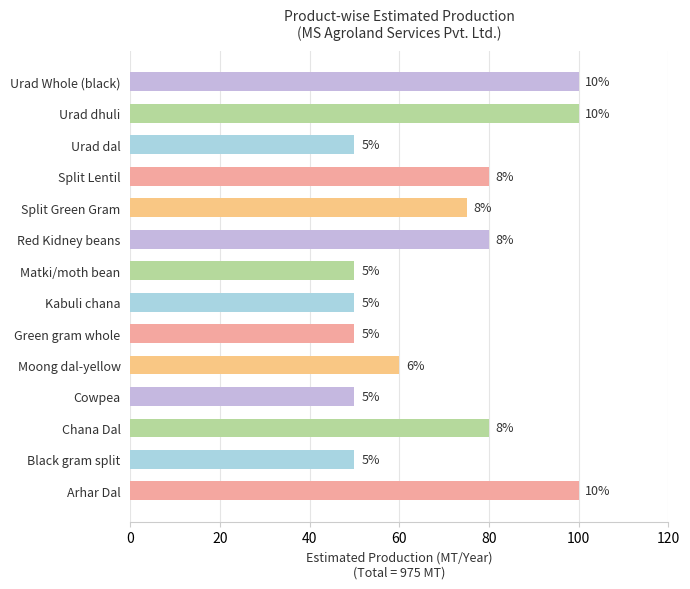

How many bars are there in total?

14